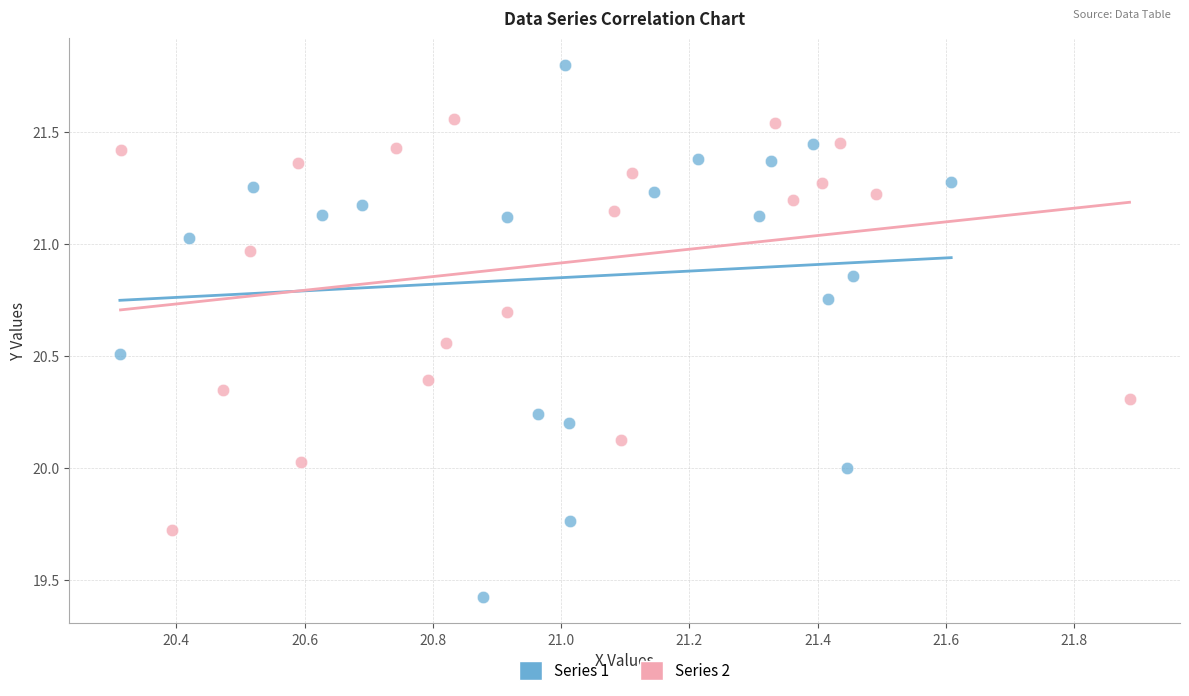

Which series reaches the minimum Y coordinate?

Series 1